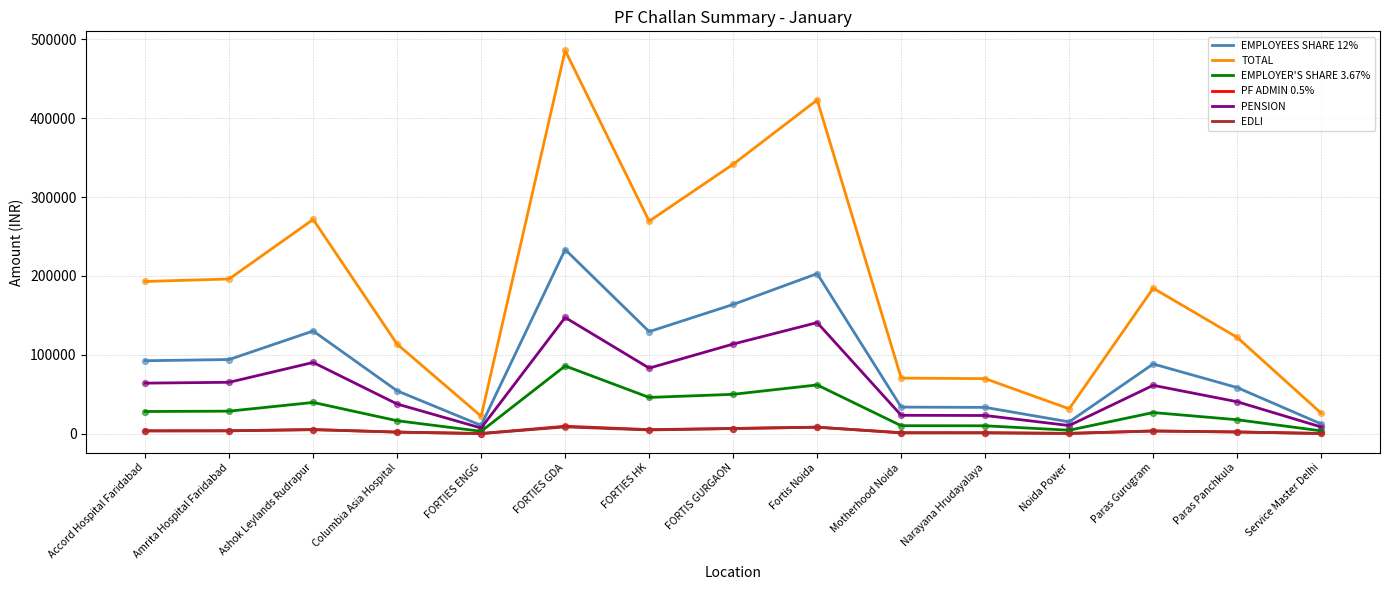

At which category is the sum across all series the highest?

FORTIES GDA